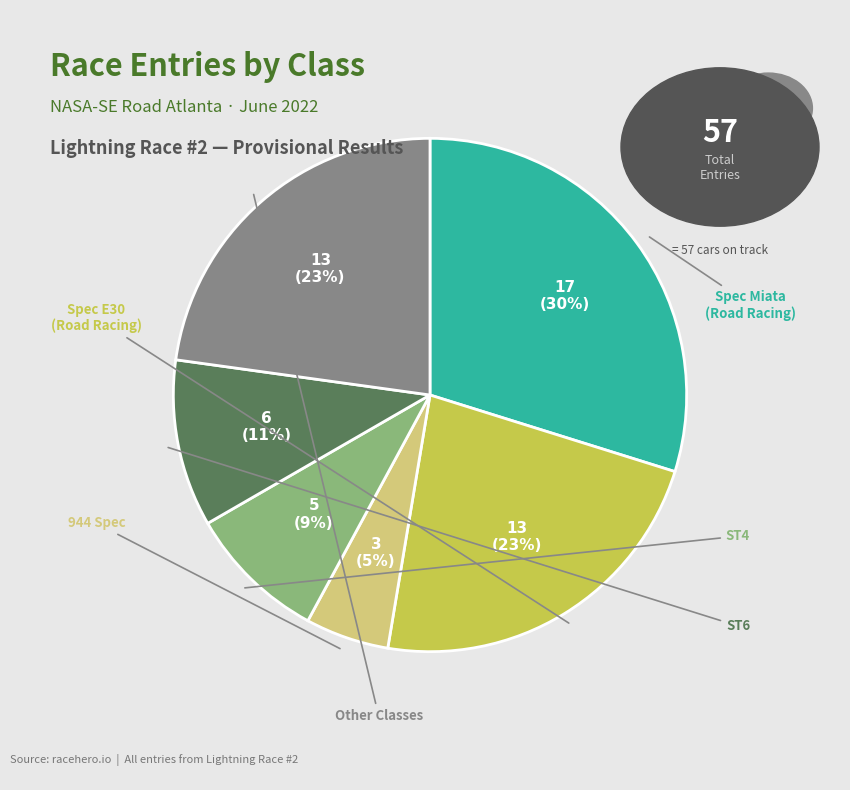

To the nearest percent, what is the difference between the largest and smallest slice percentages?

25%